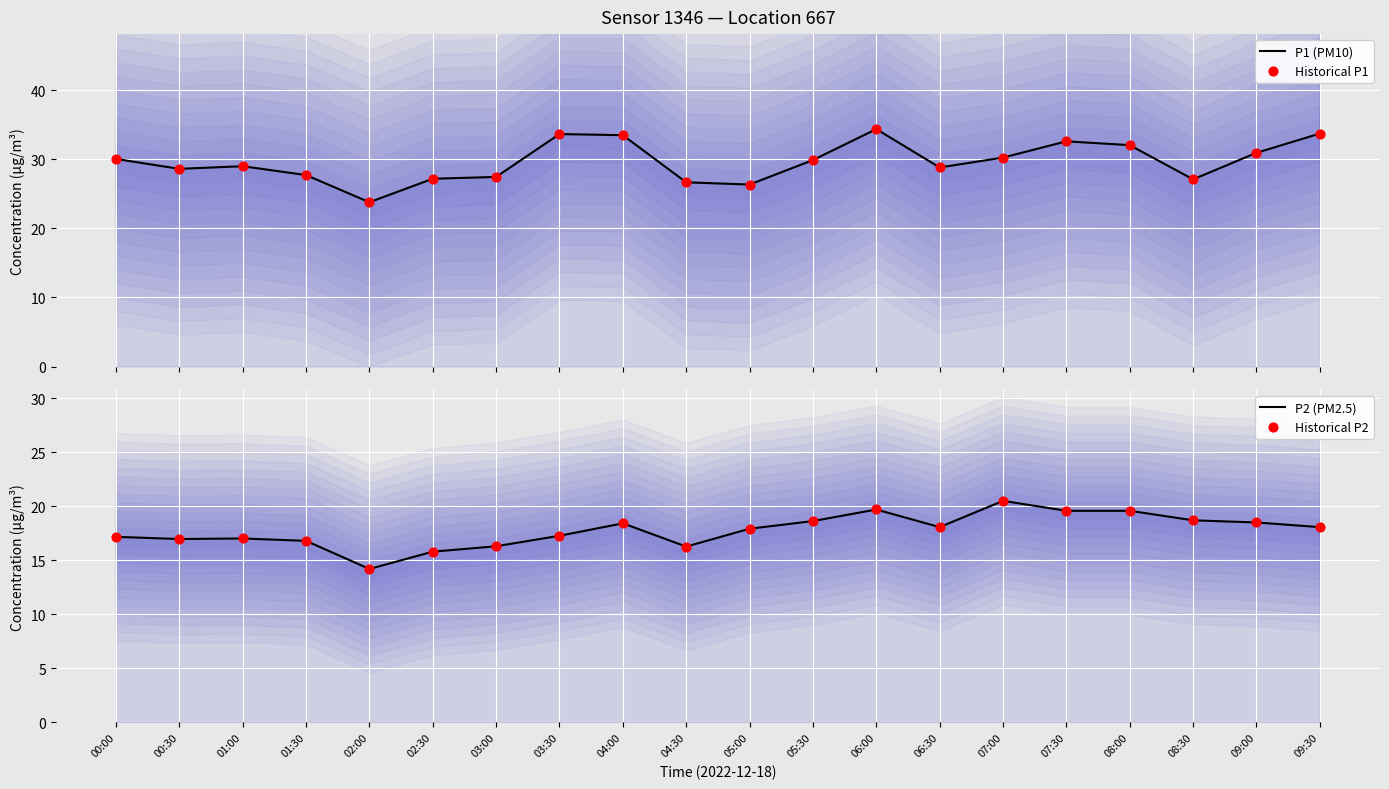

Which series has the largest total across all categories?

P1 (PM10)